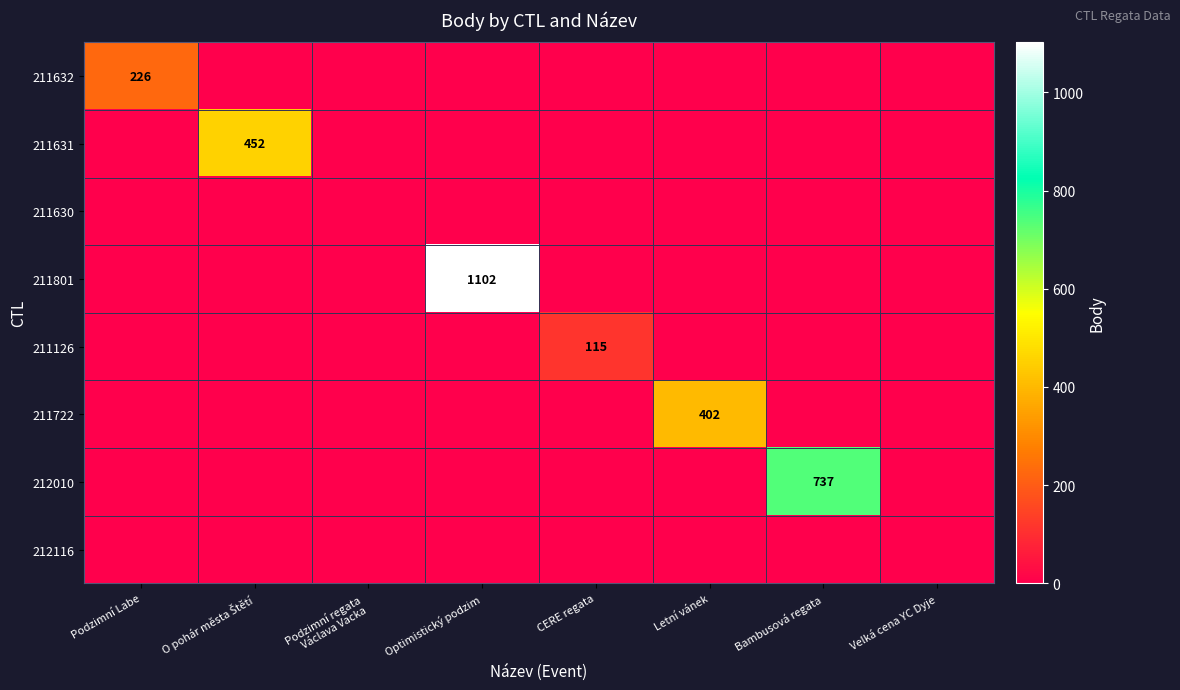

What is the difference between the highest and lowest values at Optimistický podzim?

1102